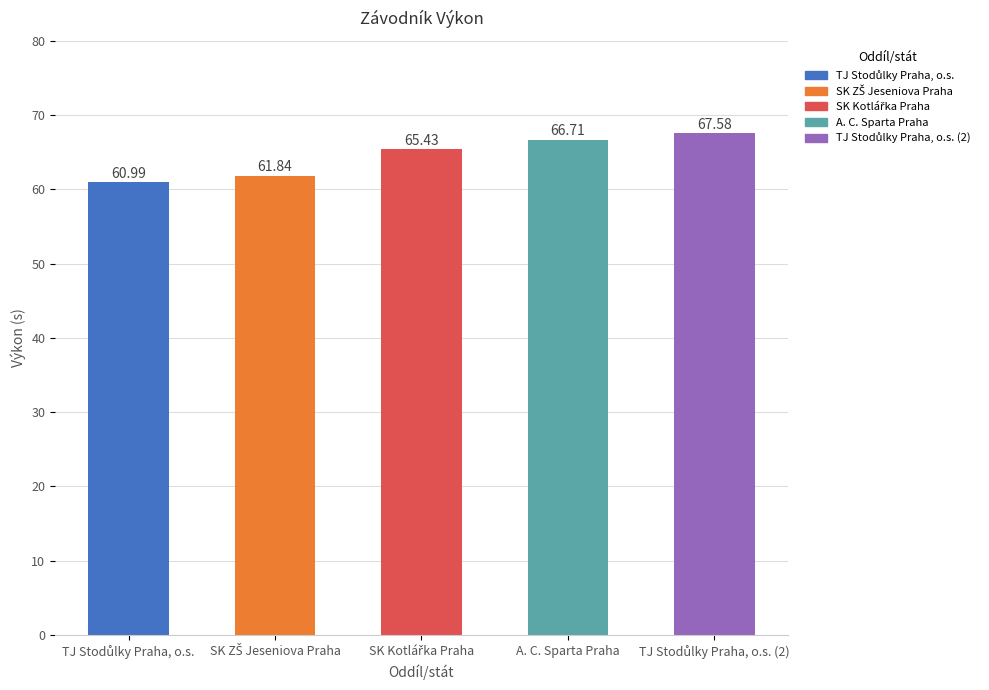

What is the sum of all values?

322.6